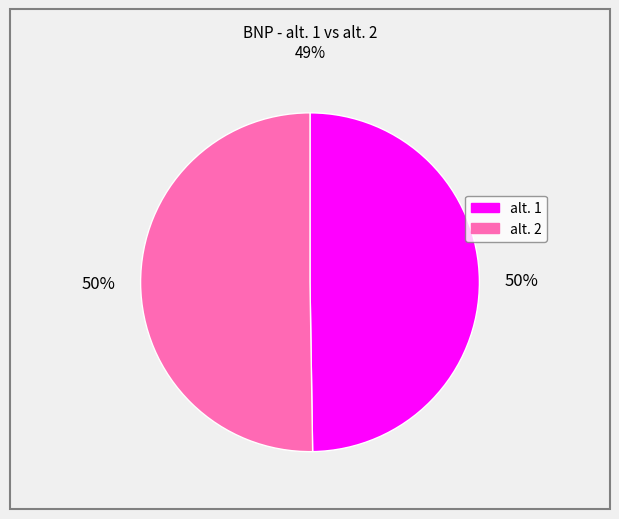

How many slices are in this pie chart?

2